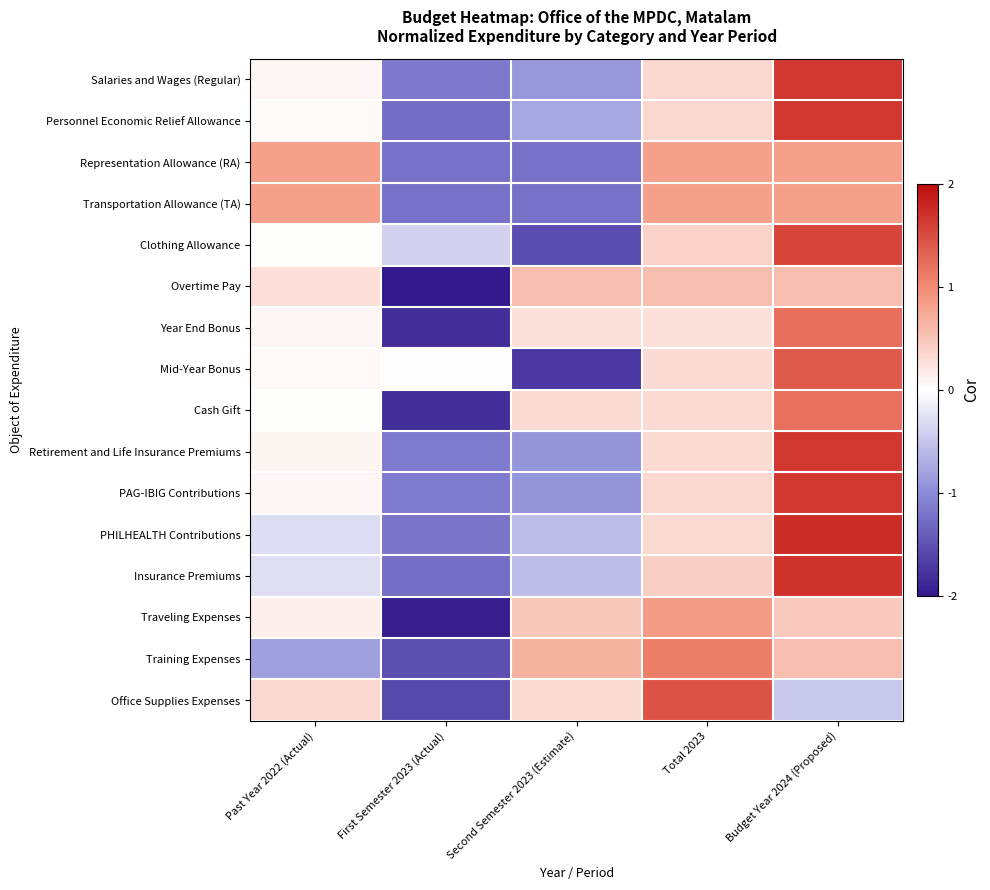

Reading left to right, extract all data points from this chart.

Salaries and Wages (Regular): Past Year 2022 (Actual)=0.1	First Semester 2023 (Actual)=-1.2	Second Semester 2023 (Estimate)=-0.9	Total 2023=0.3	Budget Year 2024 (Proposed)=1.7
Personnel Economic Relief Allowance: Past Year 2022 (Actual)=0.0	First Semester 2023 (Actual)=-1.3	Second Semester 2023 (Estimate)=-0.8	Total 2023=0.3	Budget Year 2024 (Proposed)=1.6
Representation Allowance (RA): Past Year 2022 (Actual)=0.8	First Semester 2023 (Actual)=-1.2	Second Semester 2023 (Estimate)=-1.2	Total 2023=0.8	Budget Year 2024 (Proposed)=0.8
Transportation Allowance (TA): Past Year 2022 (Actual)=0.8	First Semester 2023 (Actual)=-1.2	Second Semester 2023 (Estimate)=-1.2	Total 2023=0.8	Budget Year 2024 (Proposed)=0.8
Clothing Allowance: Past Year 2022 (Actual)=0.0	First Semester 2023 (Actual)=-0.4	Second Semester 2023 (Estimate)=-1.5	Total 2023=0.4	Budget Year 2024 (Proposed)=1.5
Overtime Pay: Past Year 2022 (Actual)=0.3	First Semester 2023 (Actual)=-2.0	Second Semester 2023 (Estimate)=0.6	Total 2023=0.6	Budget Year 2024 (Proposed)=0.6
Year End Bonus: Past Year 2022 (Actual)=0.1	First Semester 2023 (Actual)=-1.8	Second Semester 2023 (Estimate)=0.3	Total 2023=0.3	Budget Year 2024 (Proposed)=1.2
Mid-Year Bonus: Past Year 2022 (Actual)=0.1	First Semester 2023 (Actual)=-0.0	Second Semester 2023 (Estimate)=-1.7	Total 2023=0.3	Budget Year 2024 (Proposed)=1.4
Cash Gift: Past Year 2022 (Actual)=0.0	First Semester 2023 (Actual)=-1.8	Second Semester 2023 (Estimate)=0.3	Total 2023=0.3	Budget Year 2024 (Proposed)=1.2
Retirement and Life Insurance Premiums: Past Year 2022 (Actual)=0.1	First Semester 2023 (Actual)=-1.1	Second Semester 2023 (Estimate)=-0.9	Total 2023=0.3	Budget Year 2024 (Proposed)=1.7
PAG-IBIG Contributions: Past Year 2022 (Actual)=0.1	First Semester 2023 (Actual)=-1.1	Second Semester 2023 (Estimate)=-0.9	Total 2023=0.3	Budget Year 2024 (Proposed)=1.7
PHILHEALTH Contributions: Past Year 2022 (Actual)=-0.3	First Semester 2023 (Actual)=-1.2	Second Semester 2023 (Estimate)=-0.6	Total 2023=0.3	Budget Year 2024 (Proposed)=1.7
Insurance Premiums: Past Year 2022 (Actual)=-0.3	First Semester 2023 (Actual)=-1.3	Second Semester 2023 (Estimate)=-0.6	Total 2023=0.4	Budget Year 2024 (Proposed)=1.7
Traveling Expenses: Past Year 2022 (Actual)=0.1	First Semester 2023 (Actual)=-1.9	Second Semester 2023 (Estimate)=0.5	Total 2023=0.9	Budget Year 2024 (Proposed)=0.5
Training Expenses: Past Year 2022 (Actual)=-0.8	First Semester 2023 (Actual)=-1.5	Second Semester 2023 (Estimate)=0.7	Total 2023=1.1	Budget Year 2024 (Proposed)=0.6
Office Supplies Expenses: Past Year 2022 (Actual)=0.3	First Semester 2023 (Actual)=-1.6	Second Semester 2023 (Estimate)=0.3	Total 2023=1.4	Budget Year 2024 (Proposed)=-0.5